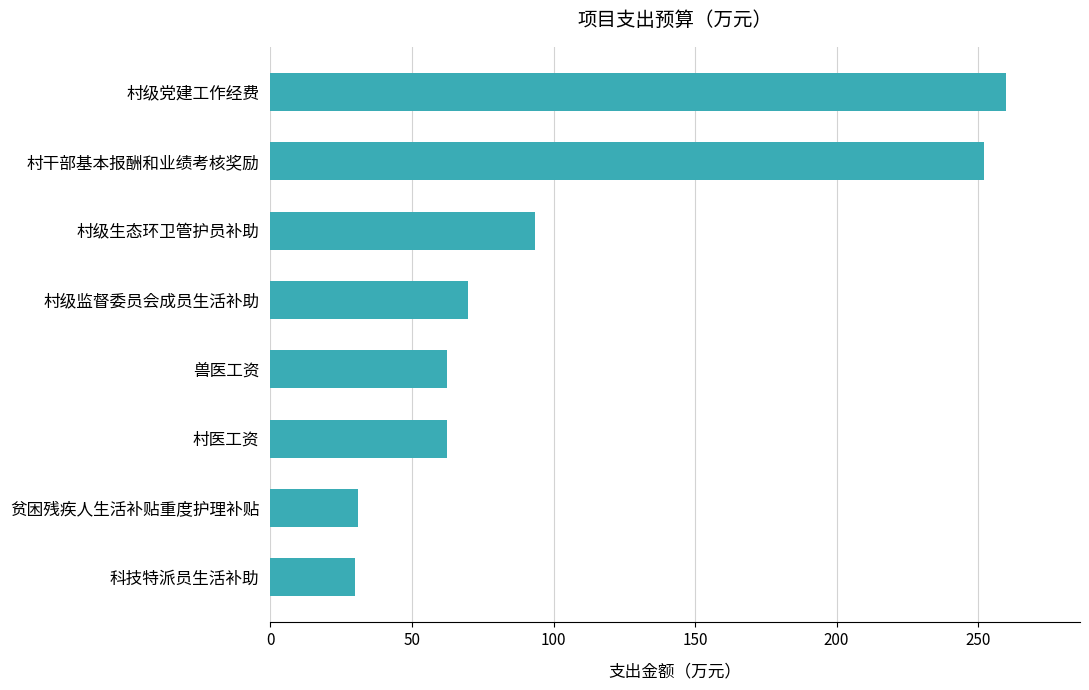

Between 村级生态环卫管护员补助 and 村级党建工作经费, which is larger?

村级党建工作经费